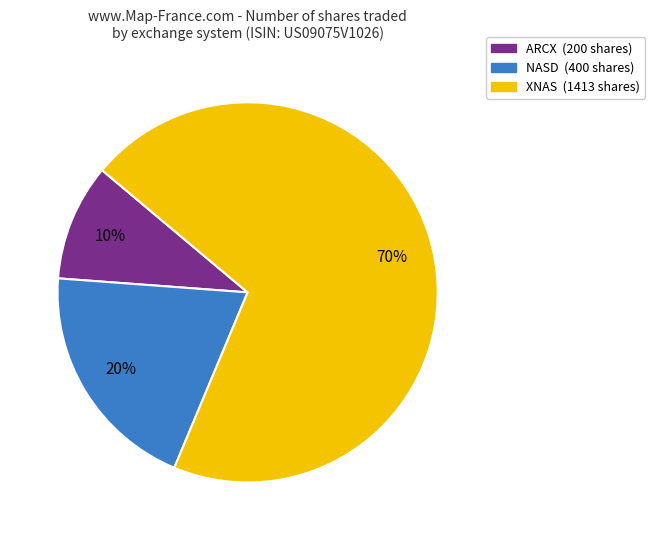

Is there any slice that represents more than half of the pie?

Yes